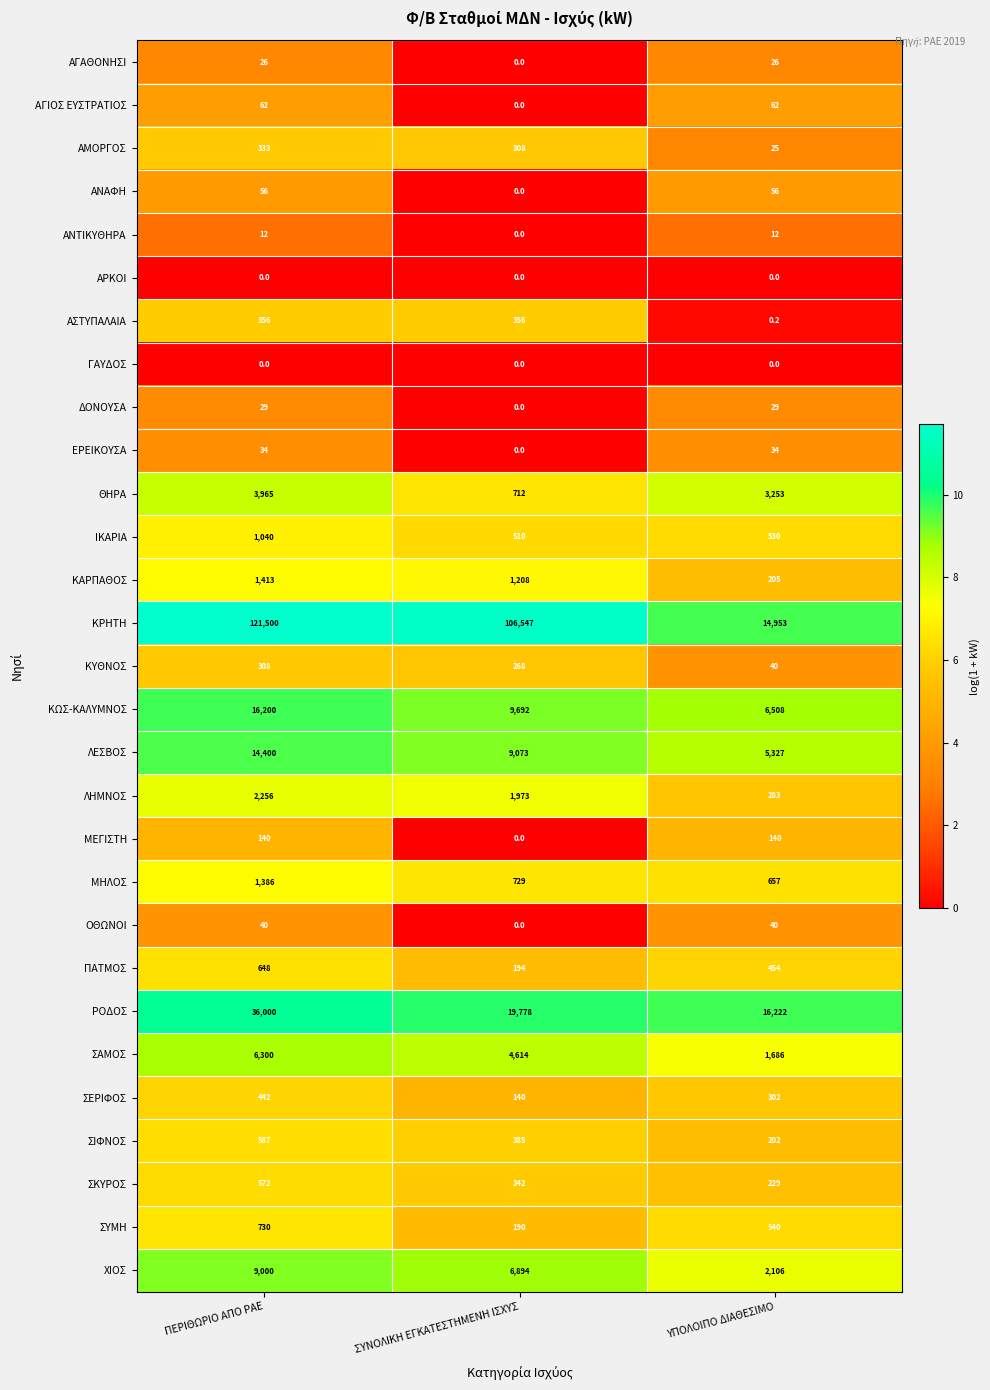

What is the difference between the ΕΡΕΙΚΟΥΣΑ values at ΣΥΝΟΛΙΚΗ ΕΓΚΑΤΕΣΤΗΜΕΝΗ ΙΣΧΥΣ and ΥΠΟΛΟΙΠΟ ΔΙΑΘΕΣΙΜΟ?

34.0